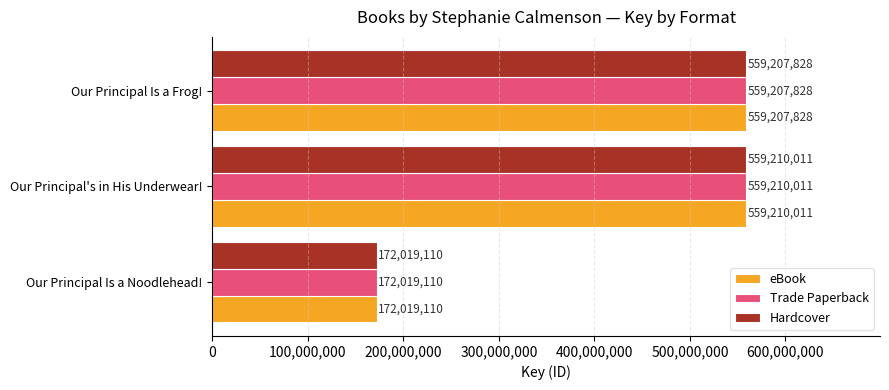

The Hardcover series shows 338855807 at Our Principal Is a Frog!. True or false?

False